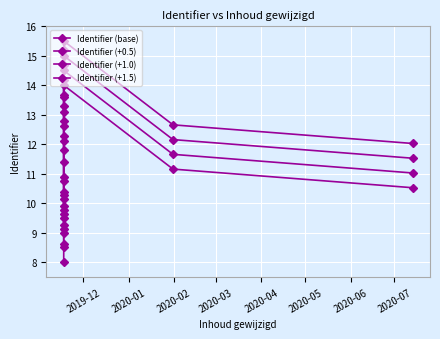

What is the total value across all series at 2020-01?

37.5